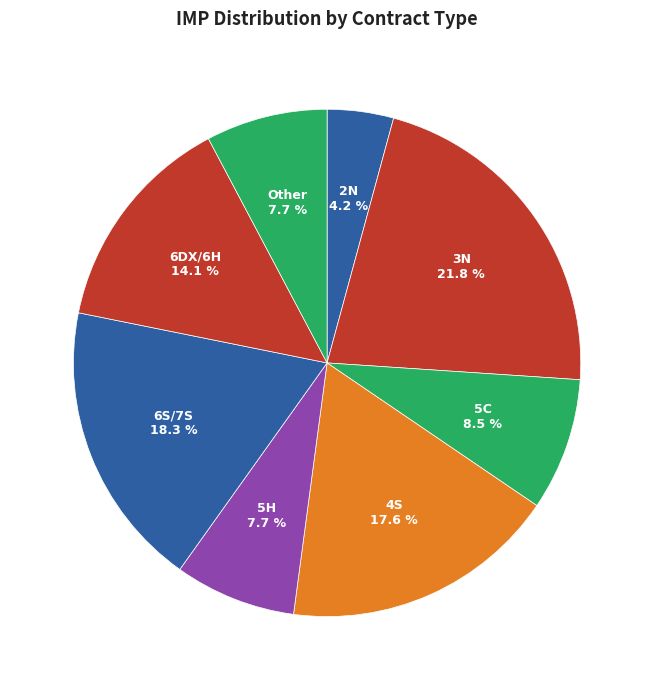

How many slices are in this pie chart?

8